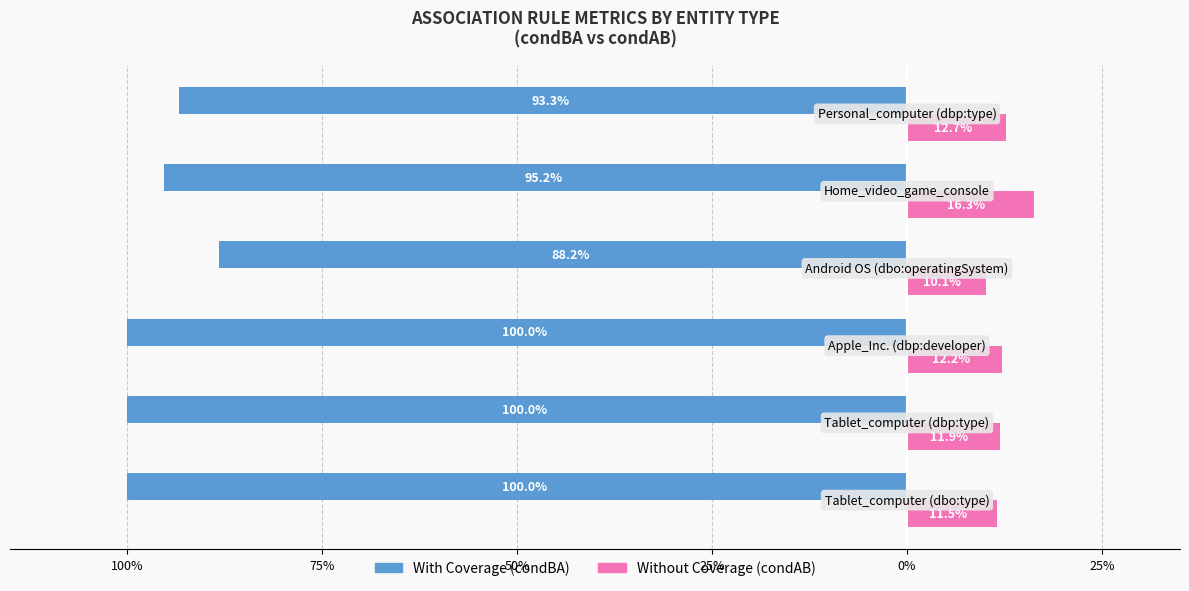

What are all the series names shown in the legend?

With Coverage (condBA), Without Coverage (condAB)